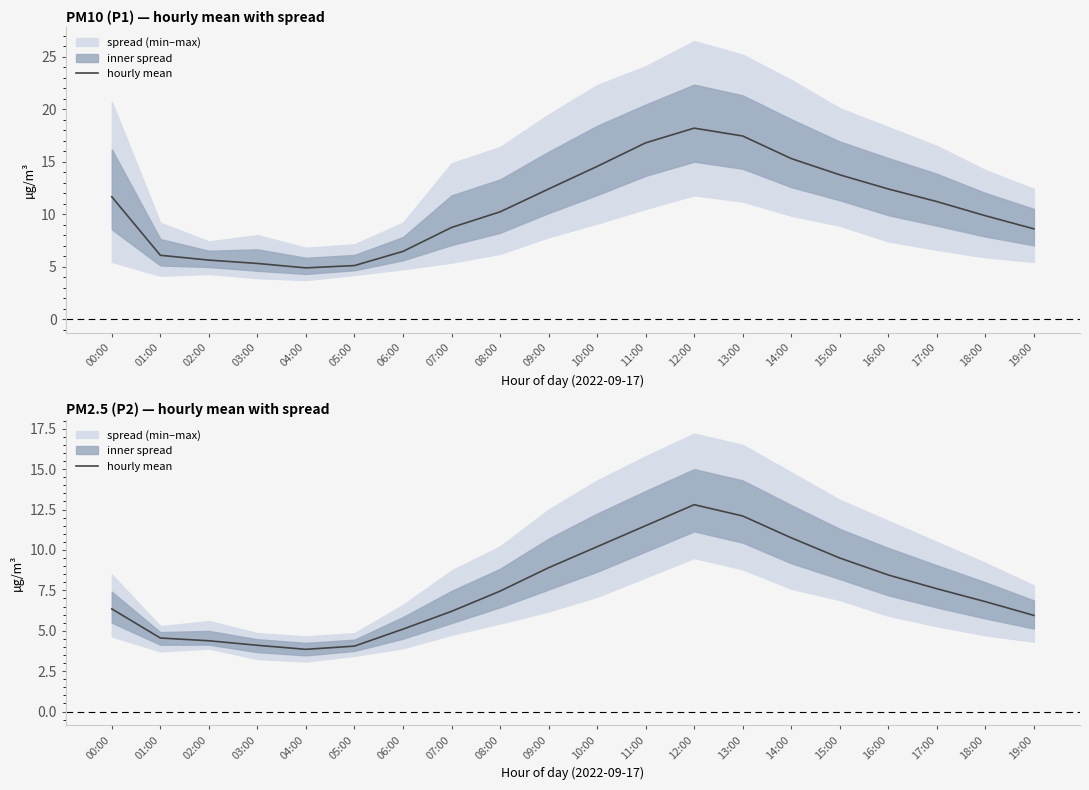

What is the change in value from 05:00 to 09:00?

+4.9